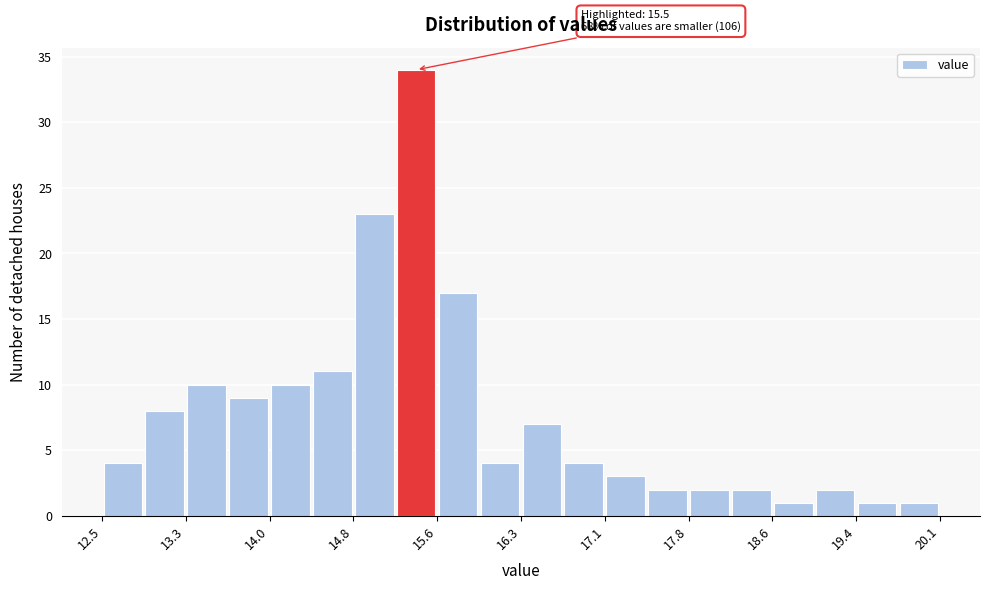

Around what value on the x-axis is the tallest bar? Give the approximate position of its centre, as read against the axis.

15.4